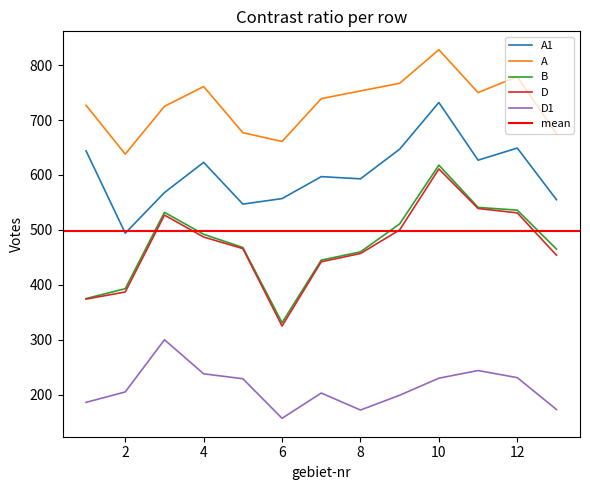

How many lines are shown in the chart?

5